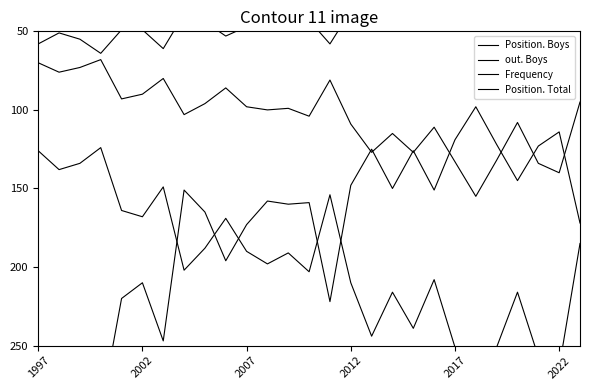

What is the average value of the out. Boys series?

177